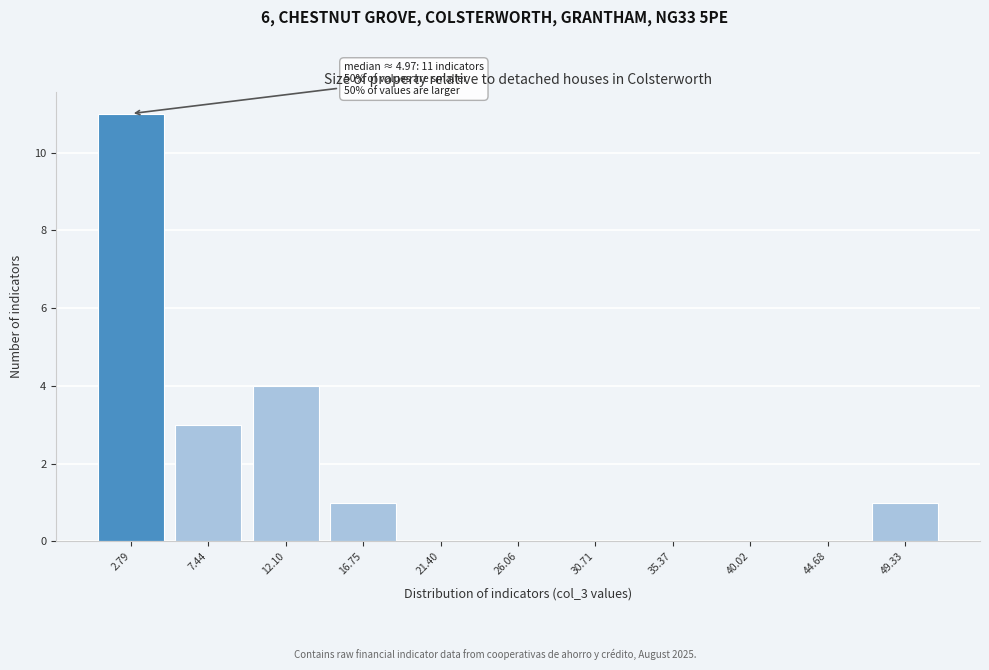

Over which range of the x-axis is the bar tallest?

0.5 to 5.0